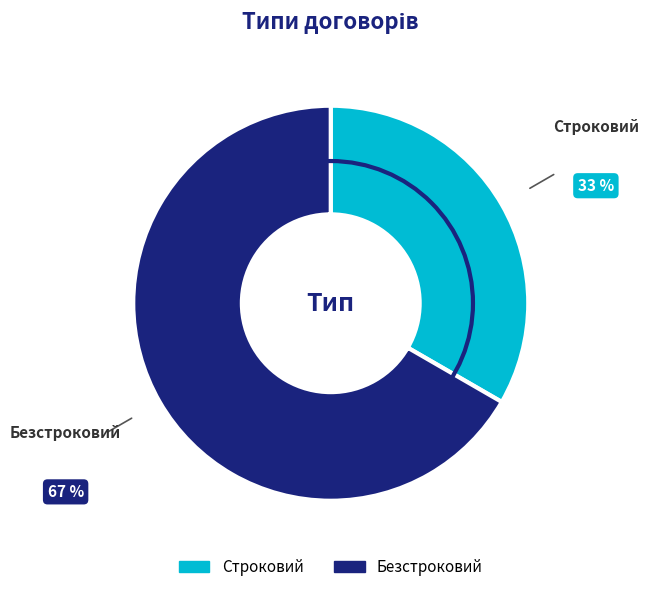

Which slice is the smallest?

Строковий